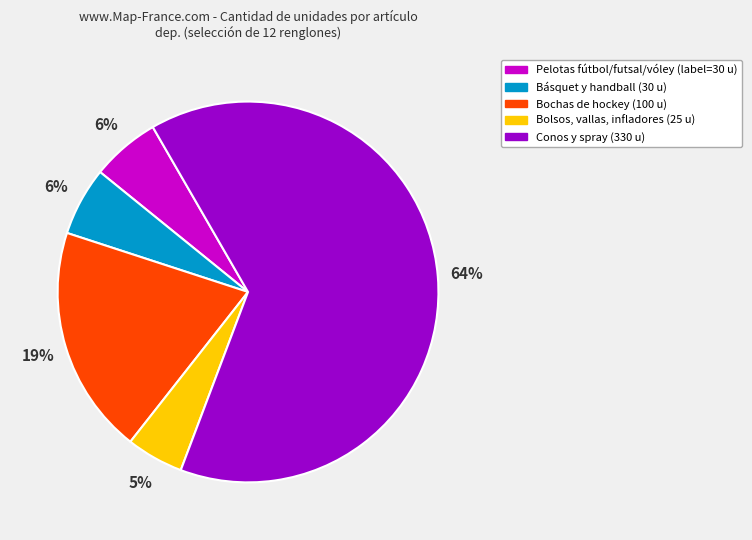

Is there any slice that represents more than half of the pie?

Yes